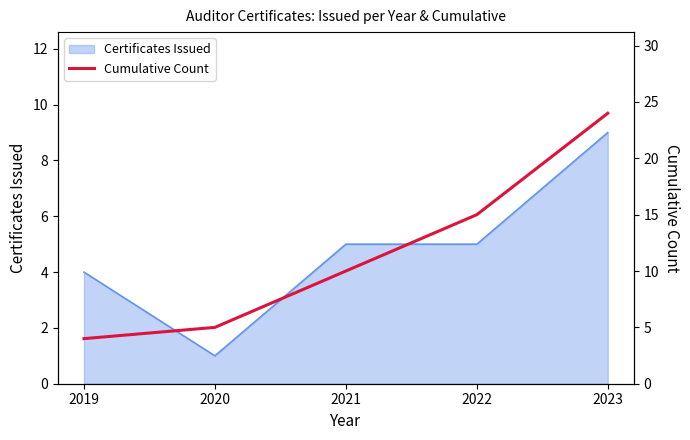

Reading right to left, transcribe all the data shown in this chart.

24	15	10	5	4